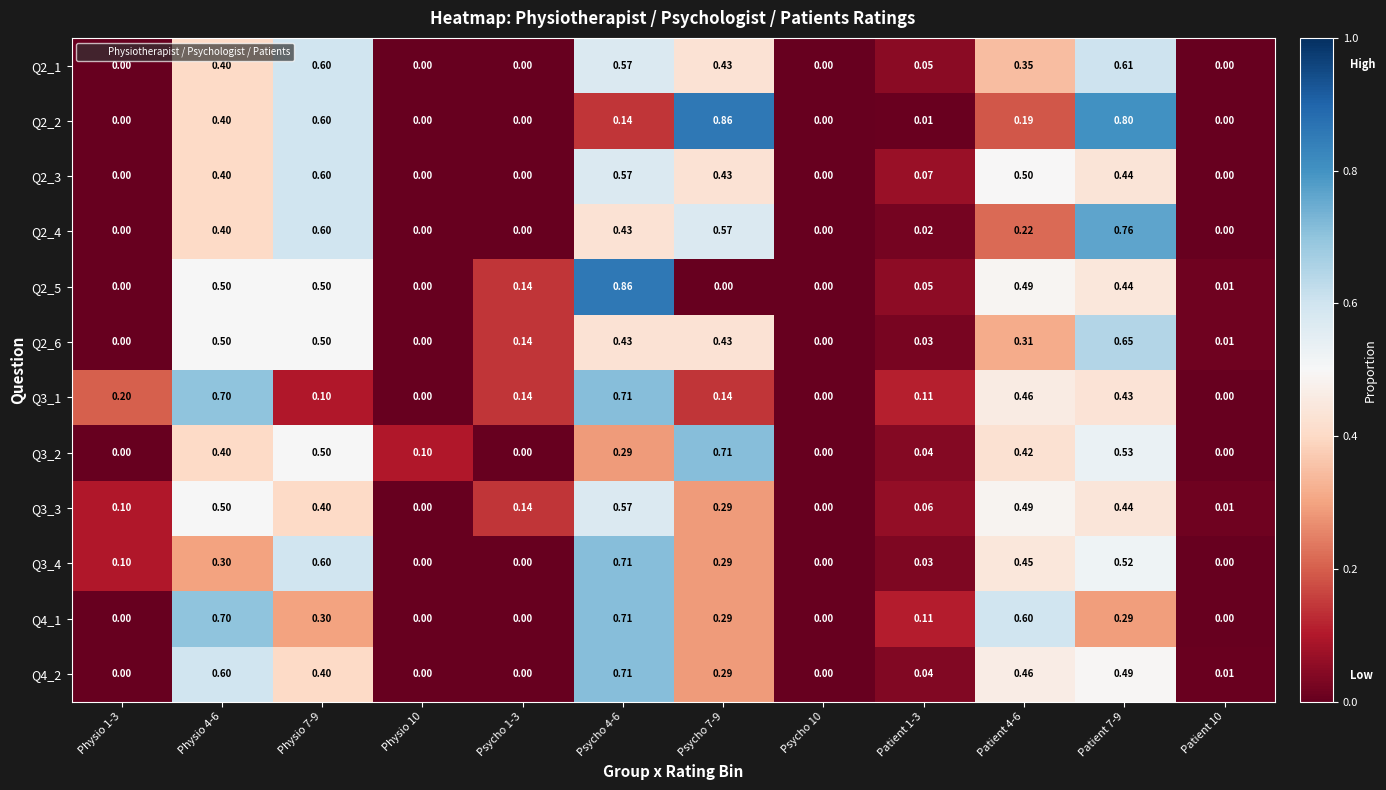

Is the value of Q3_2 at Physio 7-9 greater than the value of Q3_3 at Patient 7-9?

Yes